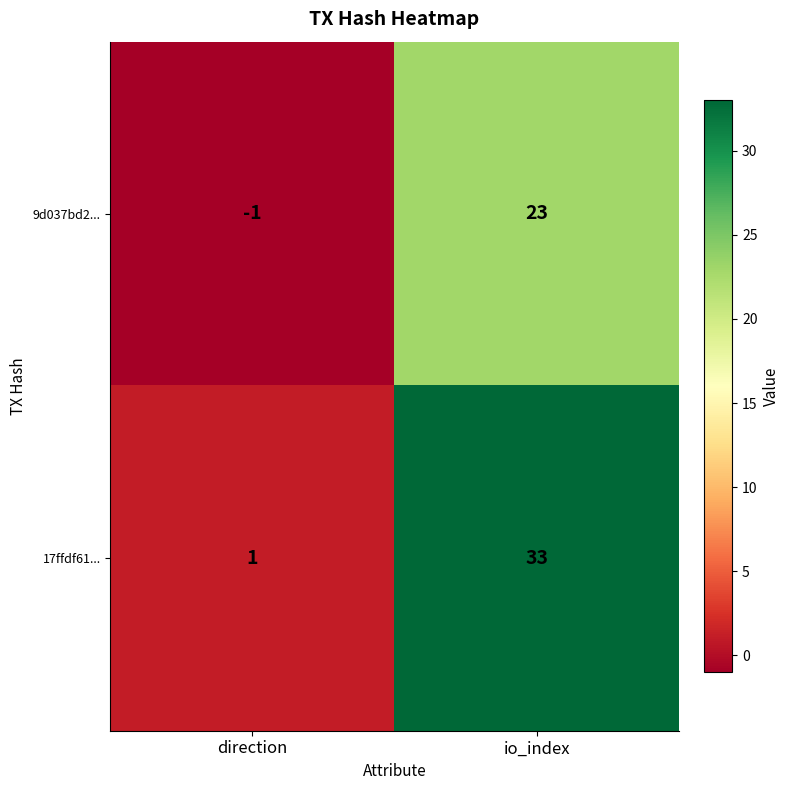

What is the greatest value displayed?

33